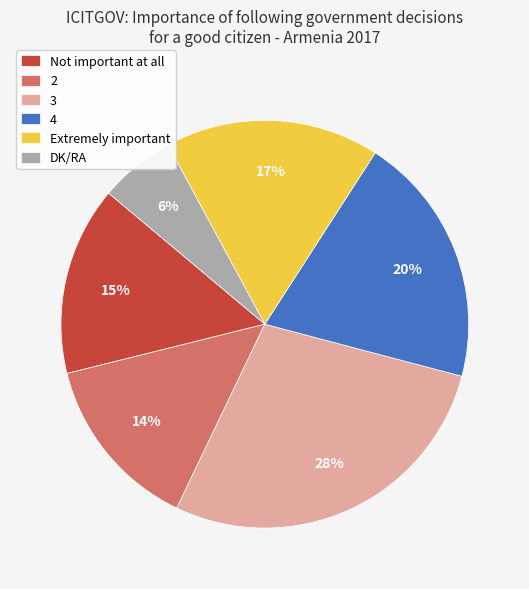

Does DK/RA represent more than half of the total?

No